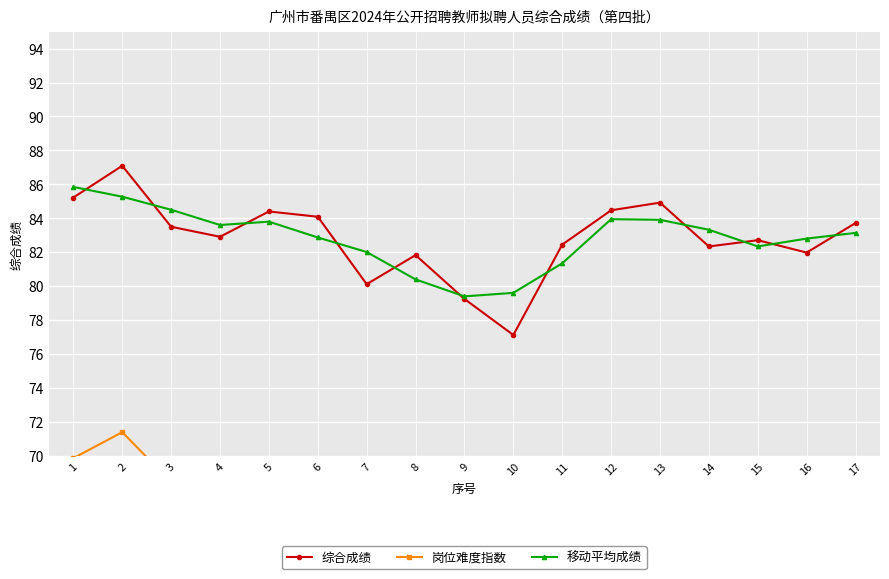

What is the value of the 综合成绩 point at the 2nd from the left?

87.1